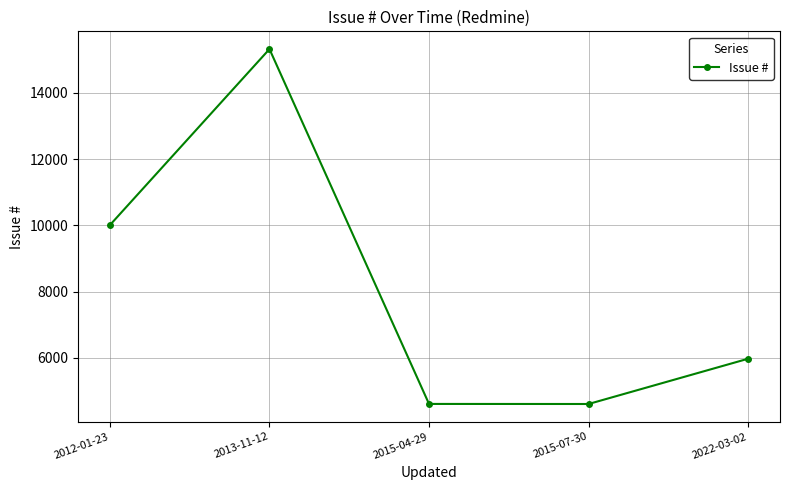

Is it true that the value at 2015-04-29 is 4608?

True